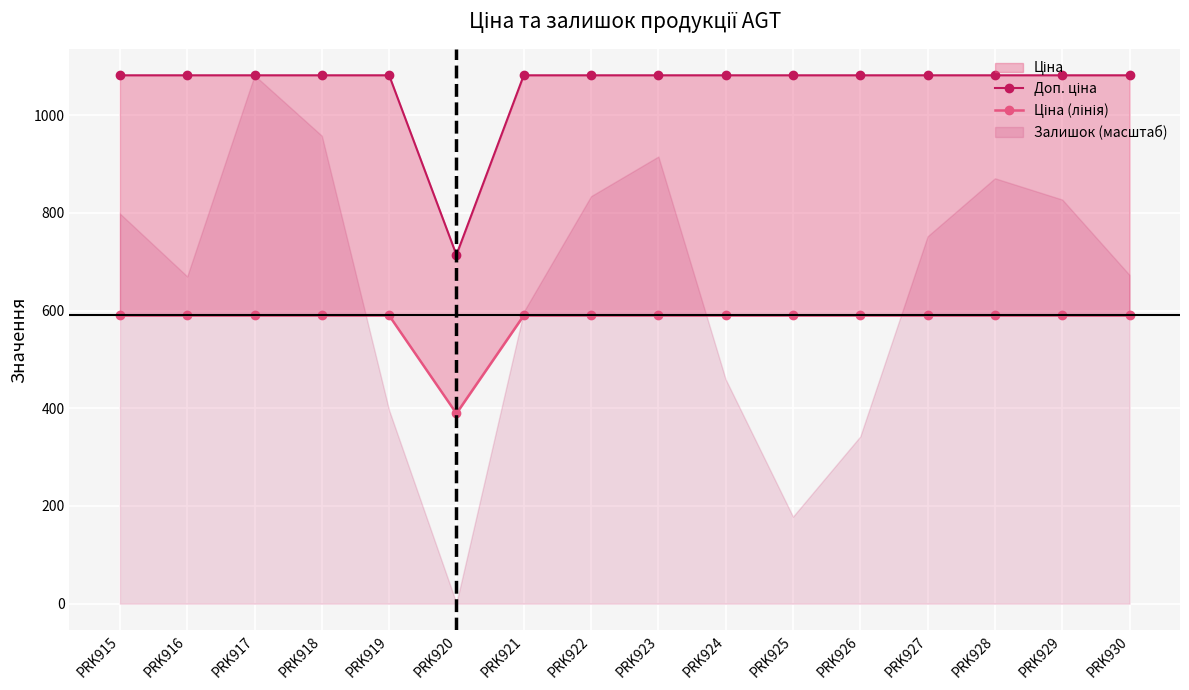

Which series has the widest spread of values?

Доп. ціна